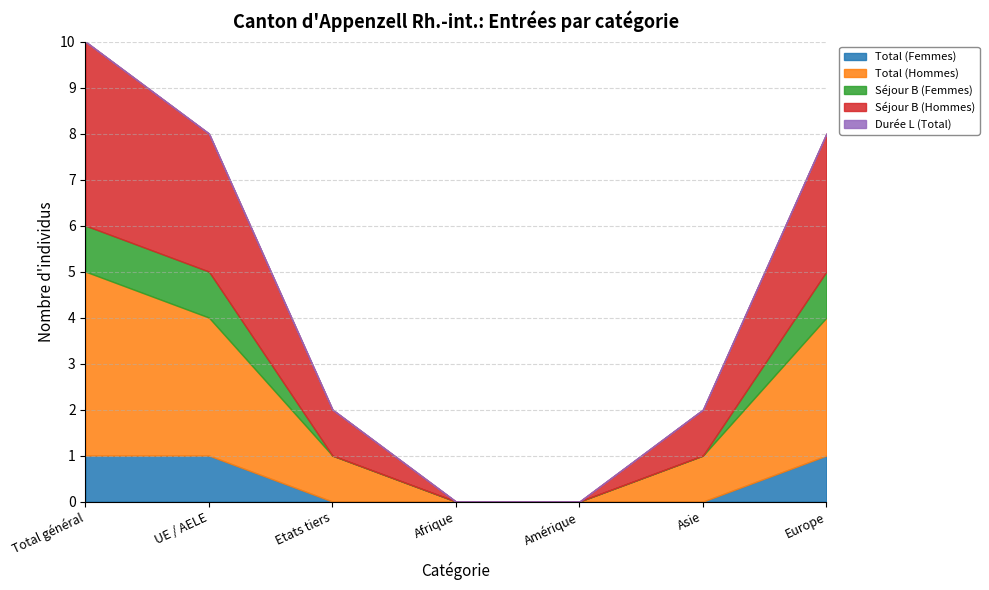

At which category is the sum across all series the highest?

Total général